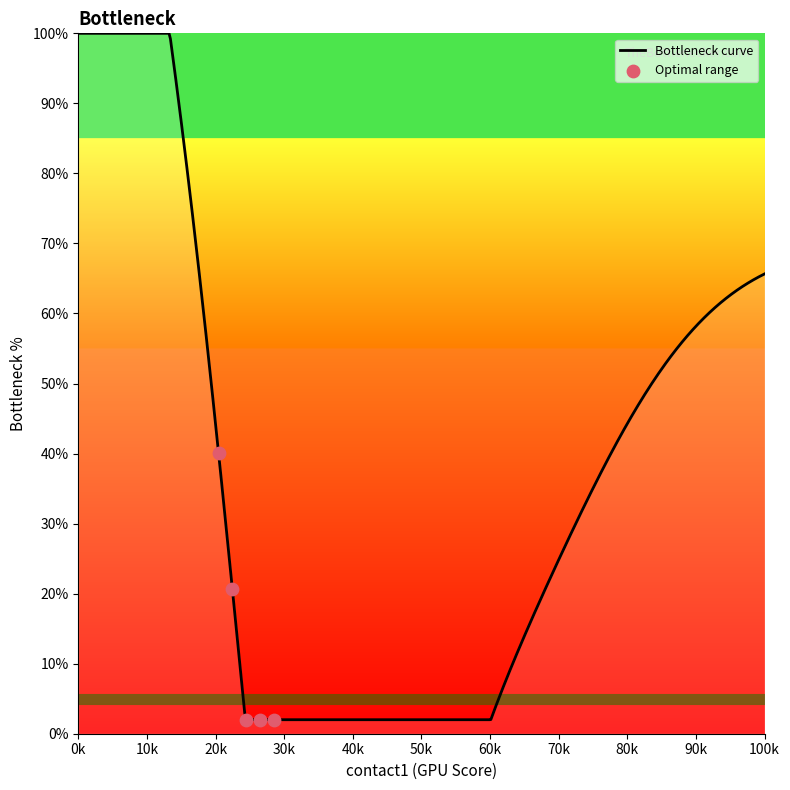

What is the minimum value shown in the chart?

2.0